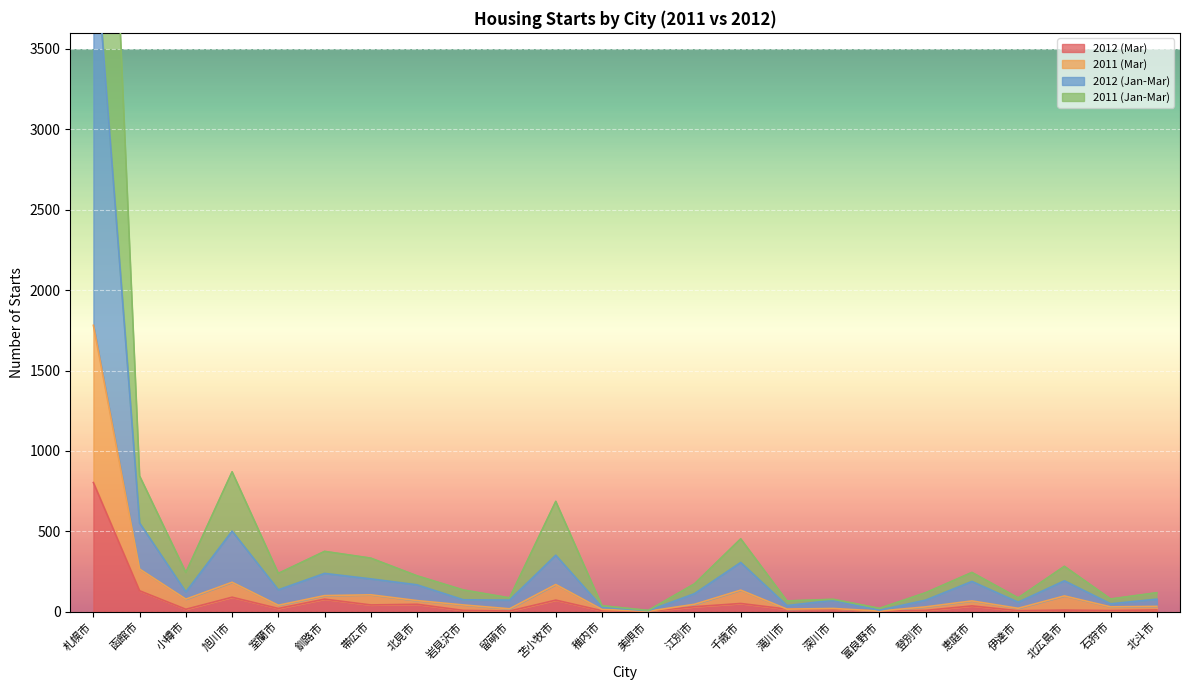

Reading left to right, extract all data points from this chart.

2012 (Mar): 札幌市=803	函館市=130	小樽市=15	旭川市=90	室蘭市=20	釧路市=78	帯広市=42	北見市=46	岩見沢市=8	留萌市=4	苫小牧市=72	稚内市=6	美唄市=2	江別市=31	千歳市=51	滝川市=16	深川市=17	富良野市=3	登別市=8	恵庭市=36	伊達市=6	北広島市=10	石狩市=7	北斗市=11
2011 (Mar): 札幌市=1781	函館市=265	小樽市=78	旭川市=183	室蘭市=40	釧路市=100	帯広市=105	北見市=69	岩見沢市=42	留萌市=18	苫小牧市=169	稚内市=14	美唄市=3	江別市=46	千歳市=134	滝川市=16	深川市=20	富良野市=4	登別市=30	恵庭市=67	伊達市=21	北広島市=98	石狩市=30	北斗市=33
2012 (Jan-Mar): 札幌市=4291	函館市=551	小樽市=123	旭川市=501	室蘭市=136	釧路市=238	帯広市=204	北見市=167	岩見沢市=74	留萌市=72	苫小牧市=351	稚内市=28	美唄市=6	江別市=112	千歳市=306	滝川市=38	深川市=71	富良野市=9	登別市=72	恵庭市=188	伊達市=59	北広島市=192	石狩市=49	北斗市=78
2011 (Jan-Mar): 札幌市=7467	函館市=844	小樽市=244	旭川市=870	室蘭市=238	釧路市=375	帯広市=333	北見市=223	岩見沢市=135	留萌市=86	苫小牧市=686	稚内市=37	美唄市=8	江別市=173	千歳市=453	滝川市=67	深川市=77	富良野市=21	登別市=118	恵庭市=244	伊達市=86	北広島市=282	石狩市=79	北斗市=118